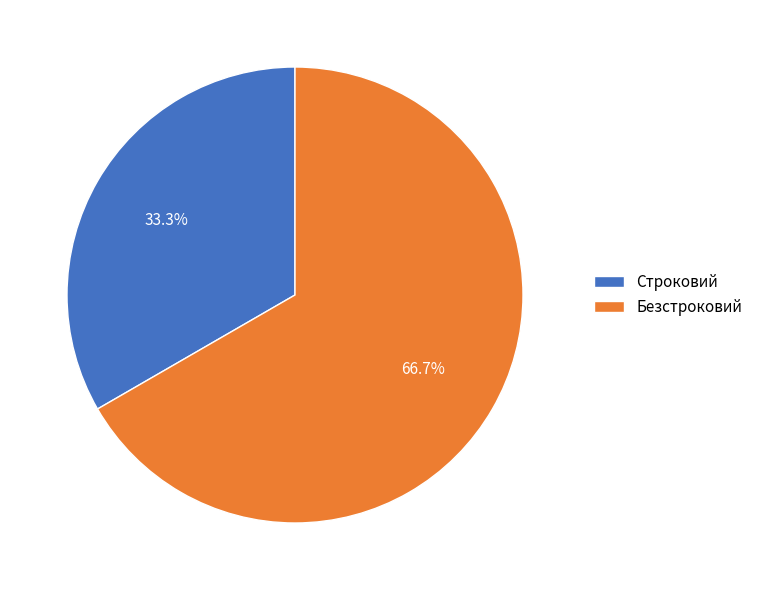

Which slice is the largest?

Безстроковий